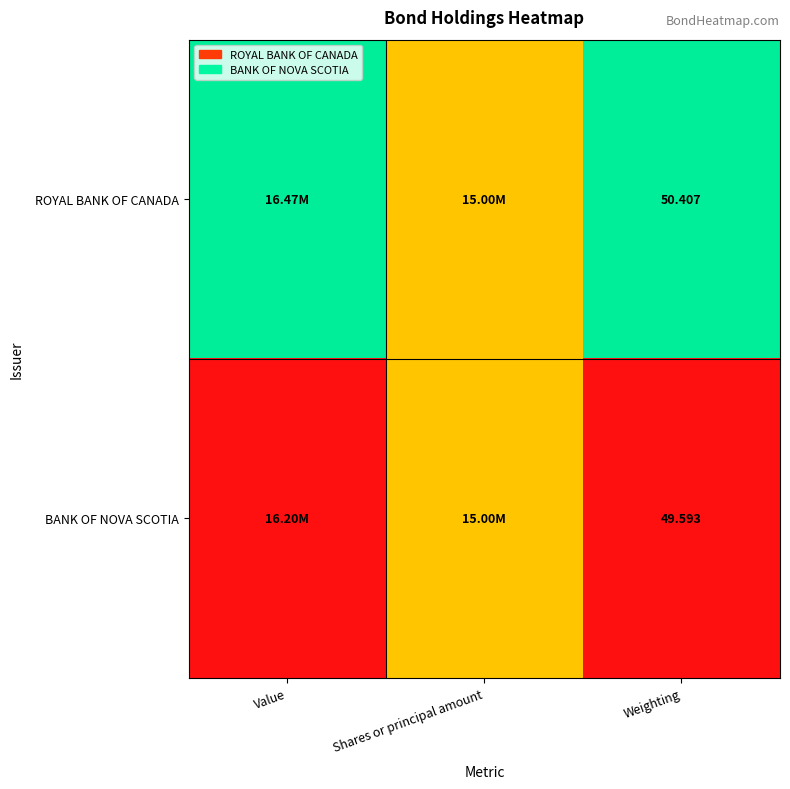

Rank the series by their maximum value, from highest to lowest.

ROYAL BANK OF CANADA, BANK OF NOVA SCOTIA